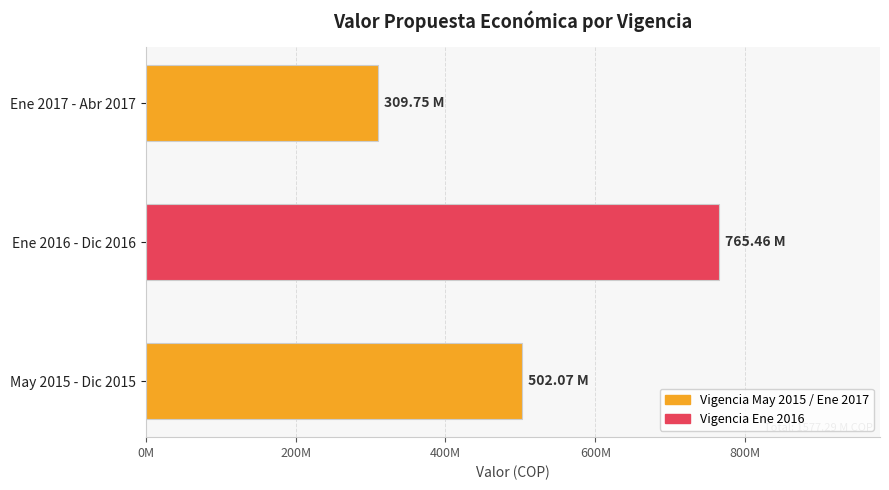

Which label corresponds to the largest value in the chart?

Ene 2016 - Dic 2016